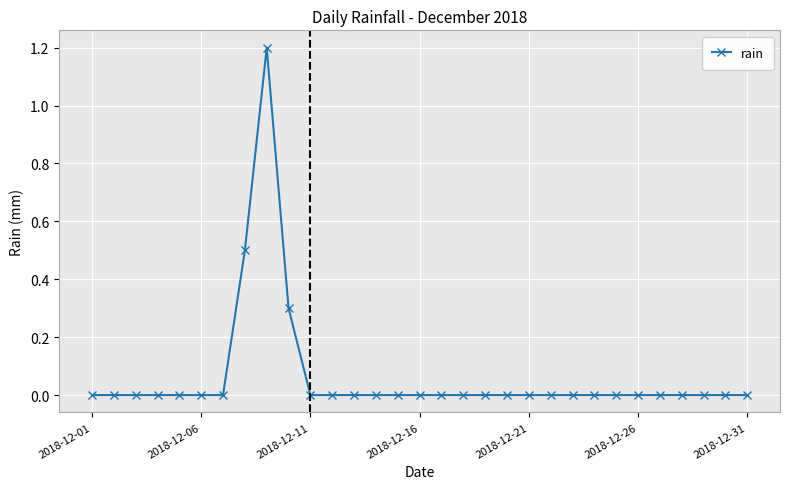

Does the chart display data point markers on the line(s)?

Yes